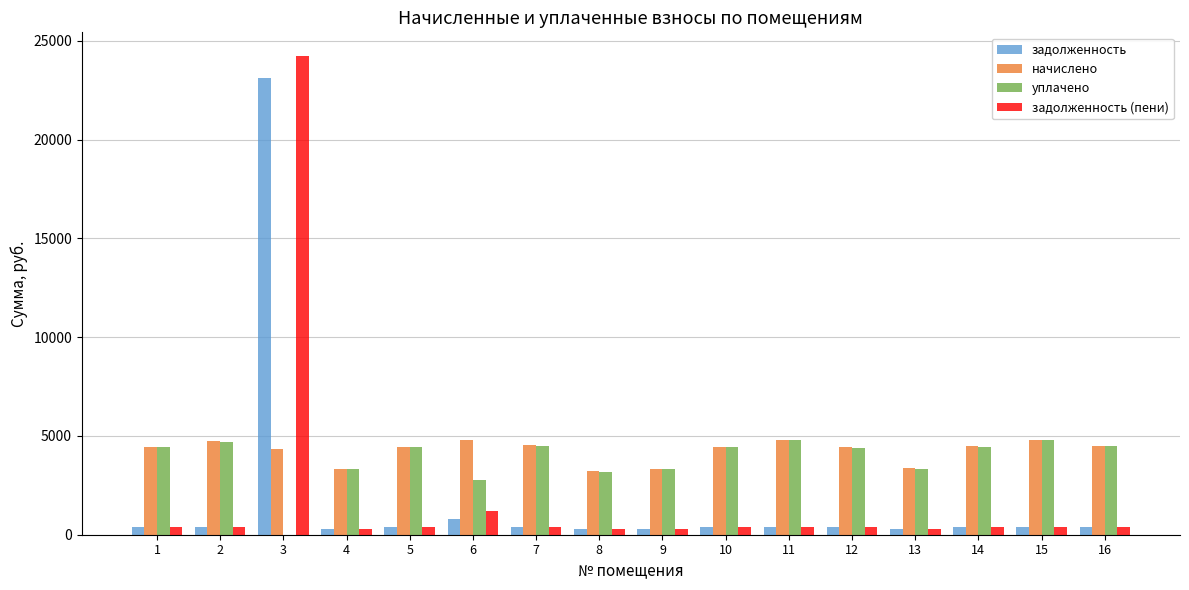

Is the value of задолженность at 15 greater than the value of уплачено at 1?

No